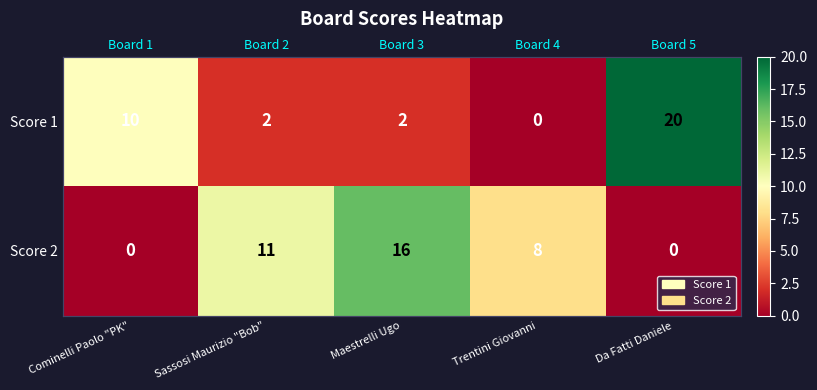

How many data points in Score 1 are less than 2?

1